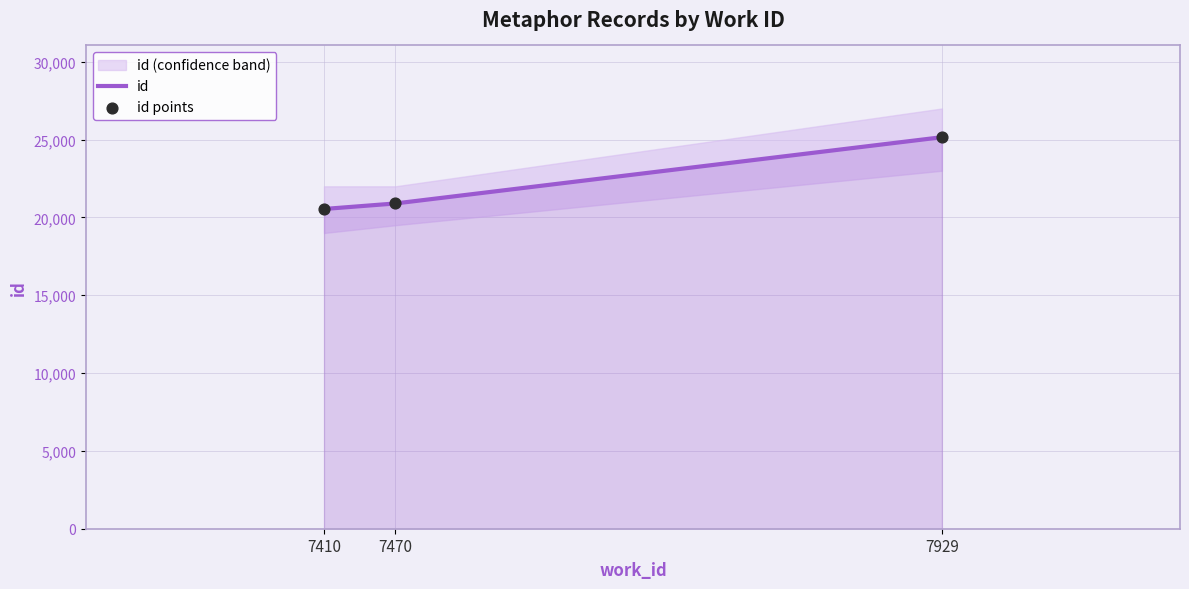

At which category is the sum across all series the highest?

7929